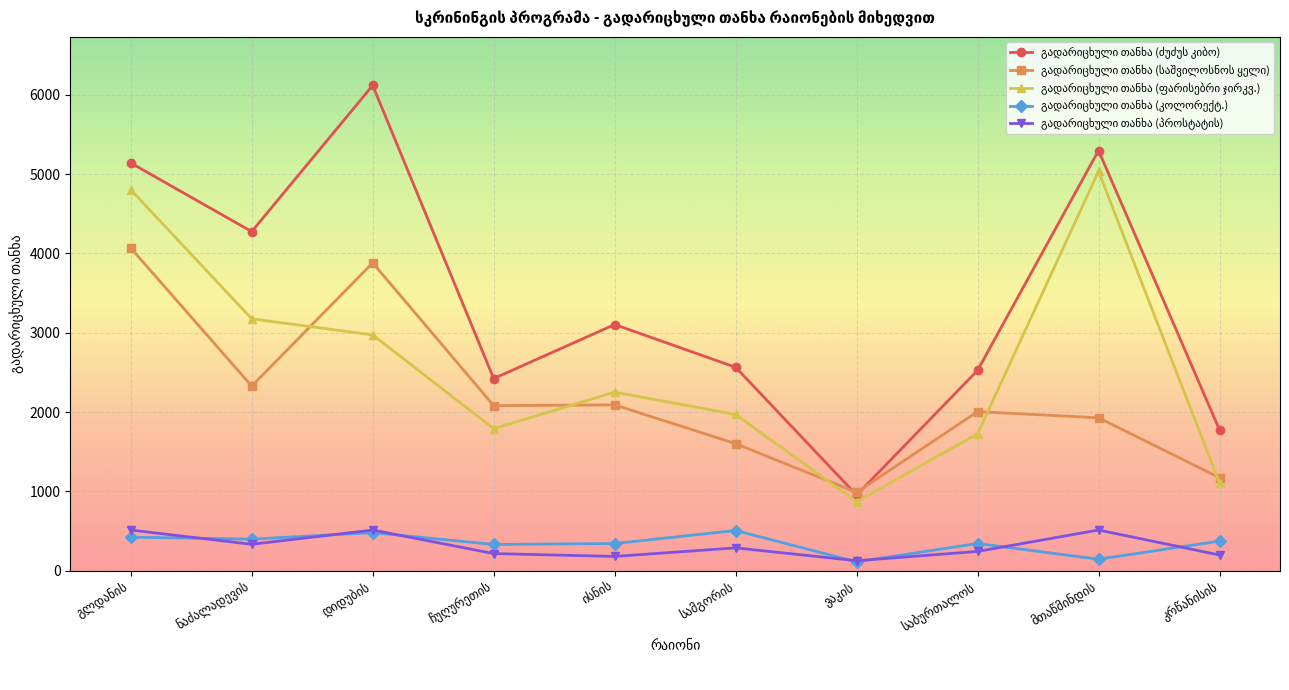

What is the maximum value shown in the chart?

6119